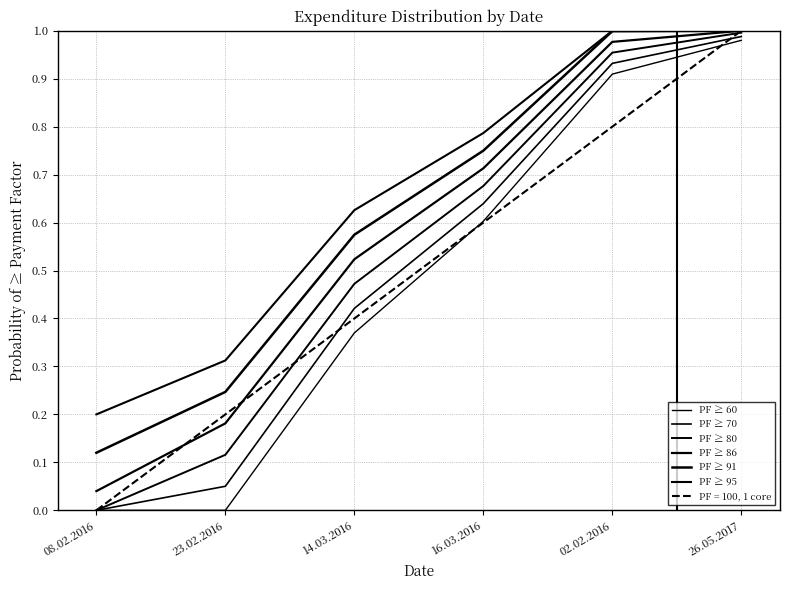

Count the number of data series in this chart.

7